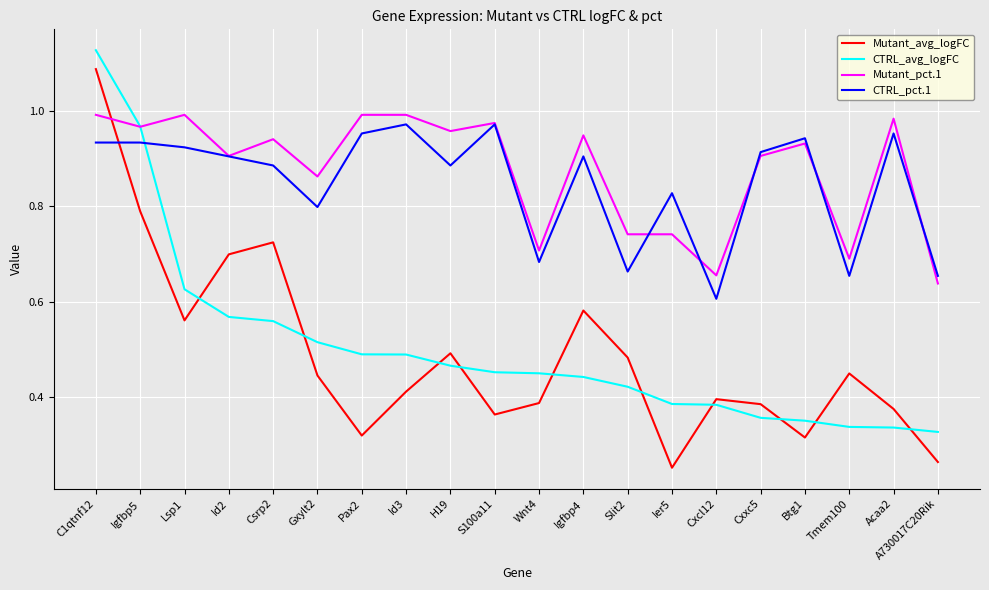

True or false: CTRL_pct.1 has a value of 1.5 at Id2.

False